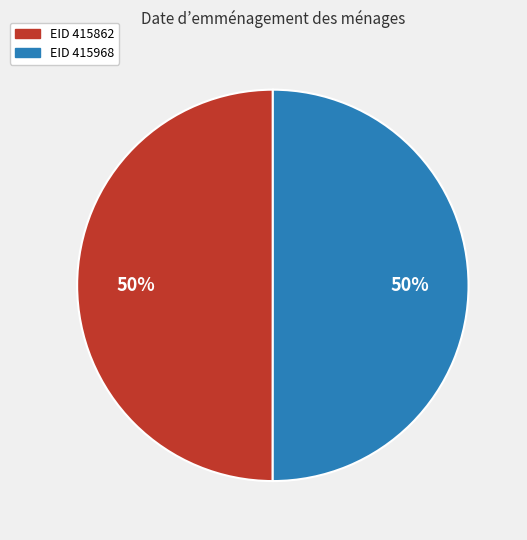

To the nearest percent, what is the average slice percentage?

50%